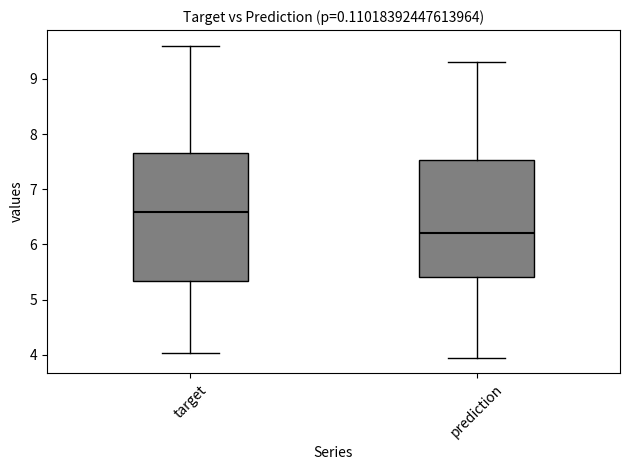

Reading left to right, read every box against the y-axis: the position of its median line, the range the box covers, and the ends of its whiskers. The values are not printed on the chart, so give them approximately, as read against the axis.

target: median 6.6, box 5.3 to 7.7, whiskers 4.0 to 9.6
prediction: median 6.2, box 5.4 to 7.5, whiskers 3.9 to 9.3